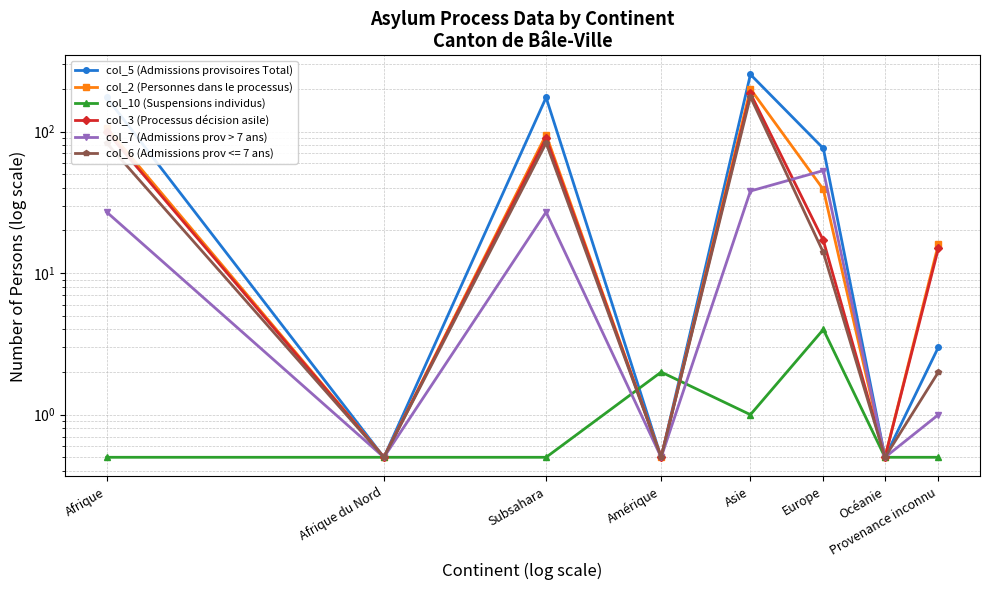

Reading left to right, what are all the values shown in this chart?

col_5 (Admissions provisoires Total): 174.0	0.5	174.0	0.5	253.0	76.0	0.5	3.0
col_2 (Personnes dans le processus): 106.0	0.5	95.0	0.5	200.0	39.0	0.5	16.0
col_10 (Suspensions individus): 0.5	0.5	0.5	2.0	1.0	4.0	0.5	0.5
col_3 (Processus décision asile): 100.0	0.5	90.0	0.5	186.0	17.0	0.5	15.0
col_7 (Admissions prov > 7 ans): 27.0	0.5	27.0	0.5	38.0	53.0	0.5	1.0